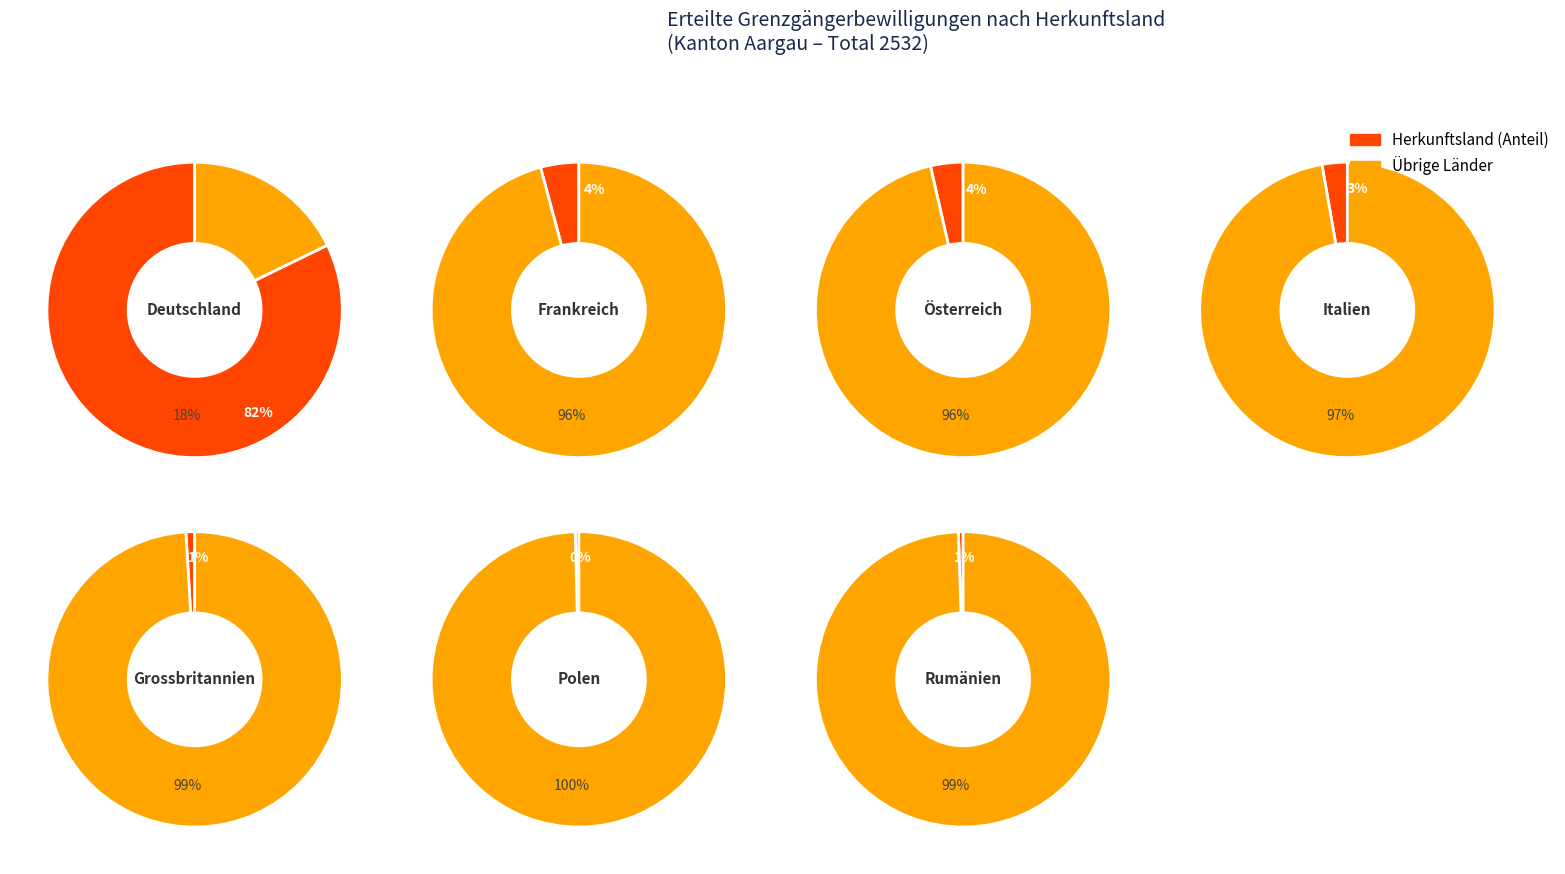

The Frankreich slice represents 1% of the pie. True or false?

False